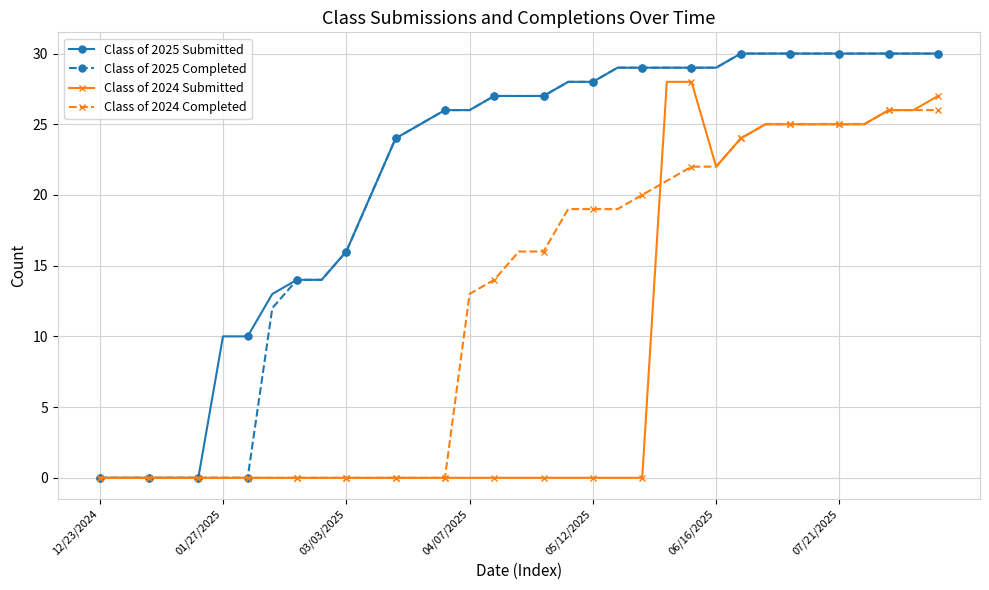

What is the difference between the maximum and minimum values in the Class of 2025 Completed series?

30